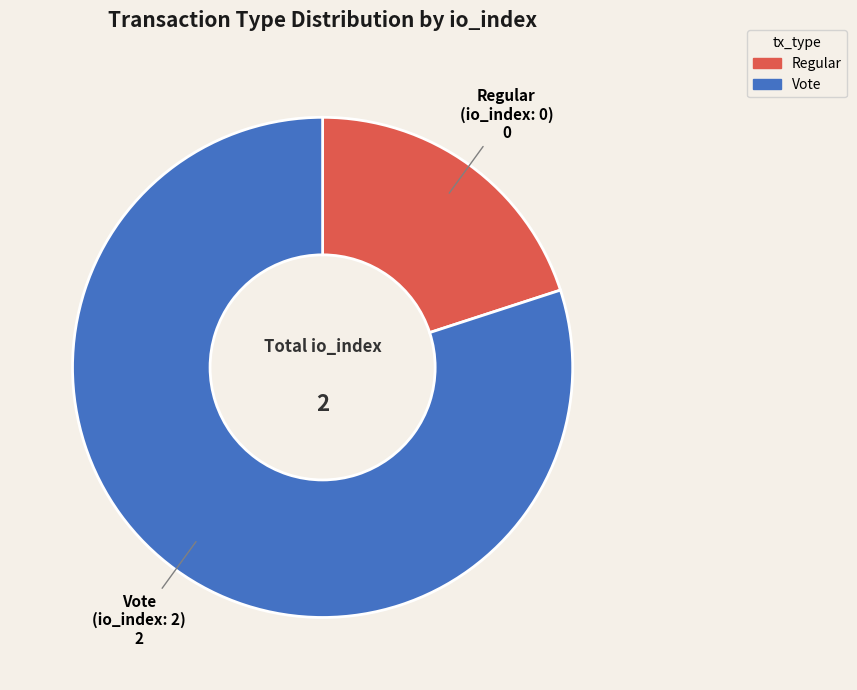

Is the sum of Vote and Regular greater than half?

Yes